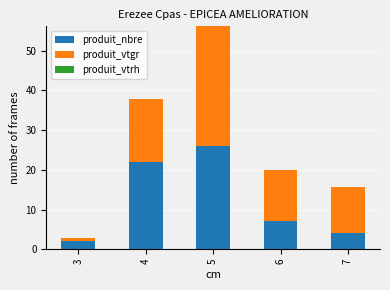

What is the maximum value for produit_nbre?

26.0